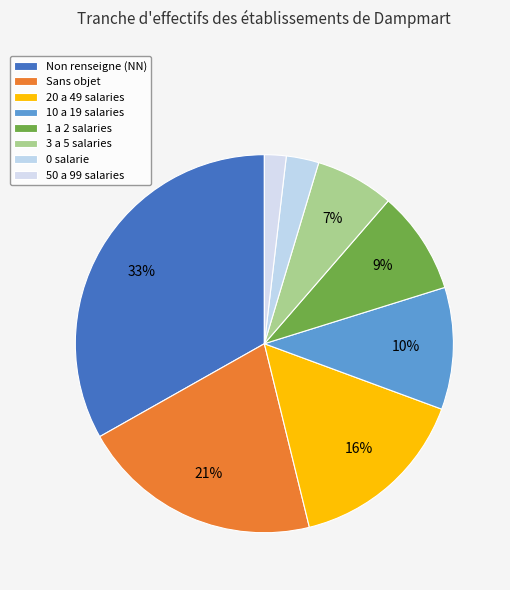

How many segments does this pie chart have?

8